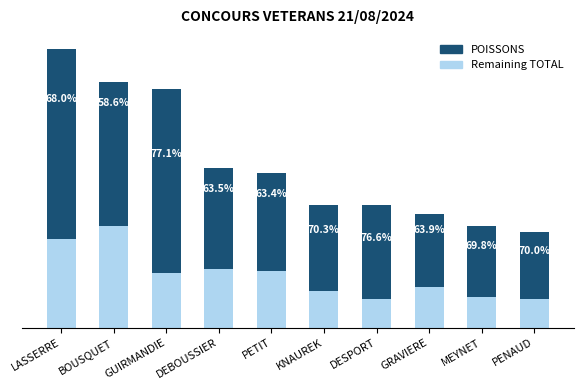

Are the bars horizontal?

No